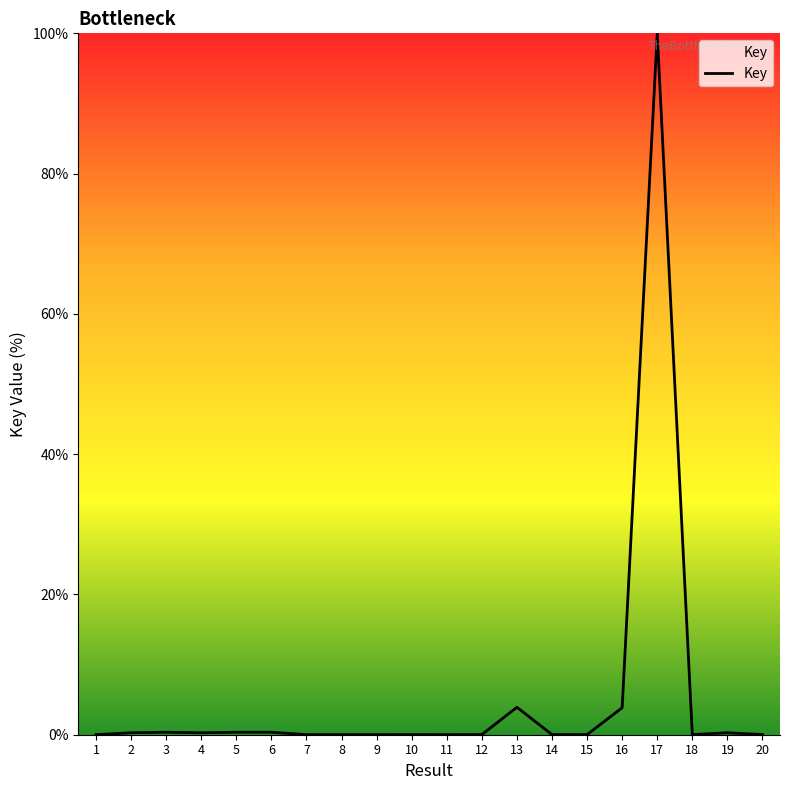

Is it true that the value at 7 is 0.0?

True